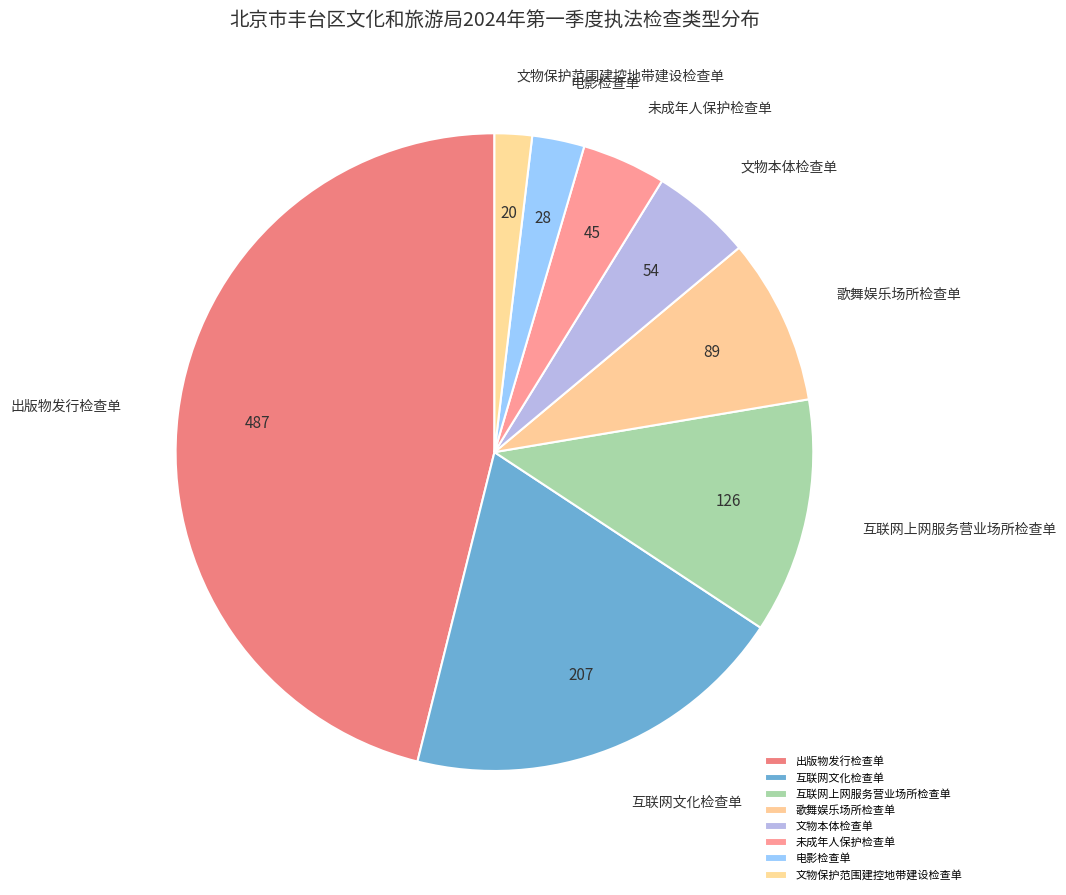

Is the sum of 电影检查单 and 出版物发行检查单 greater than half?

No